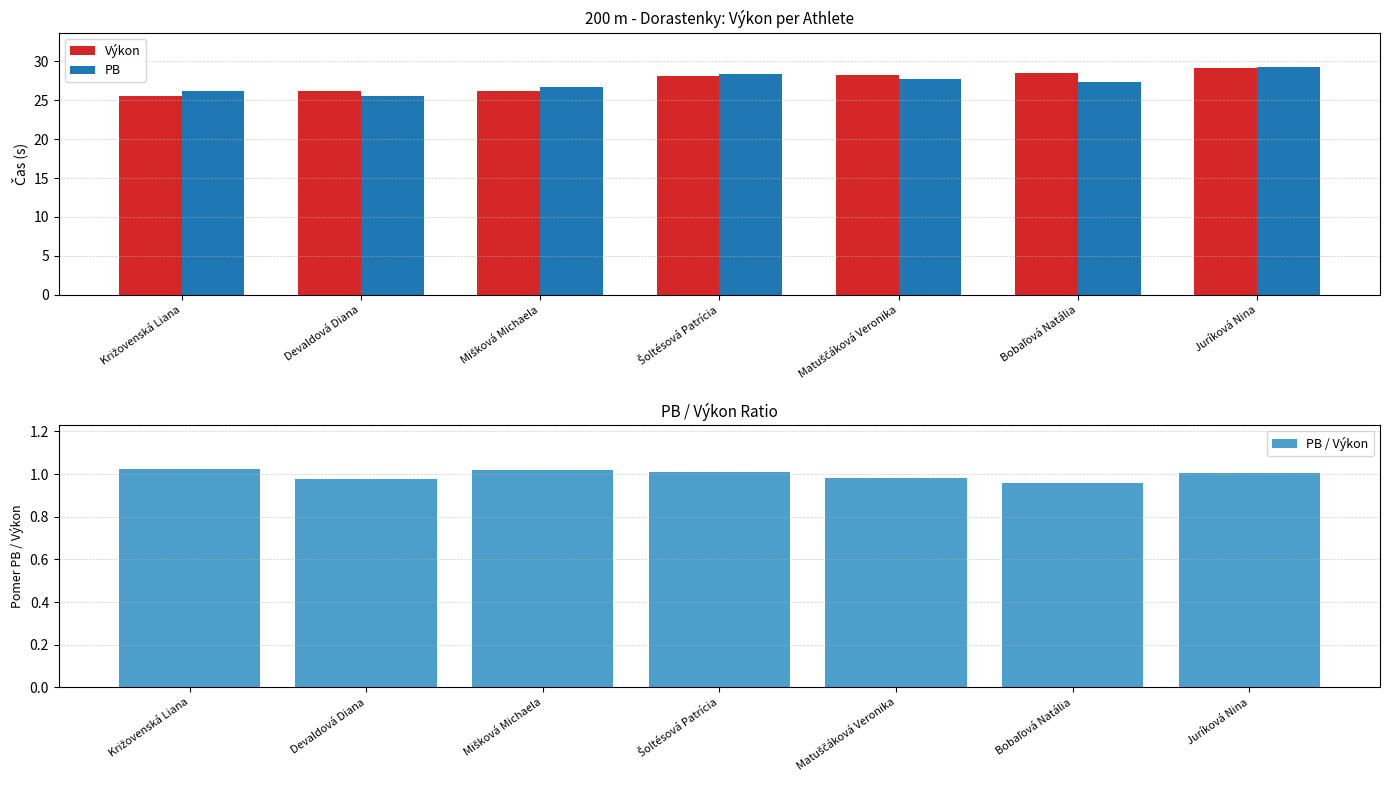

Read the PB value at Šoltésová Patrícia.

28.3